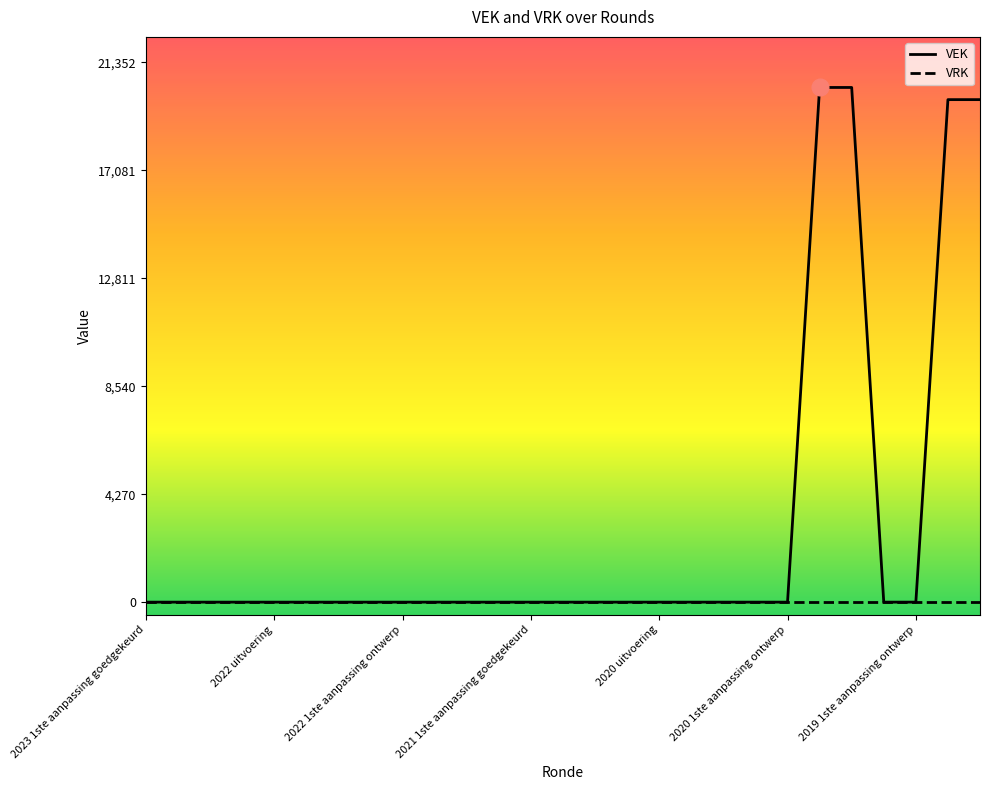

List the series in order of their overall mean, highest first.

VEK, VRK